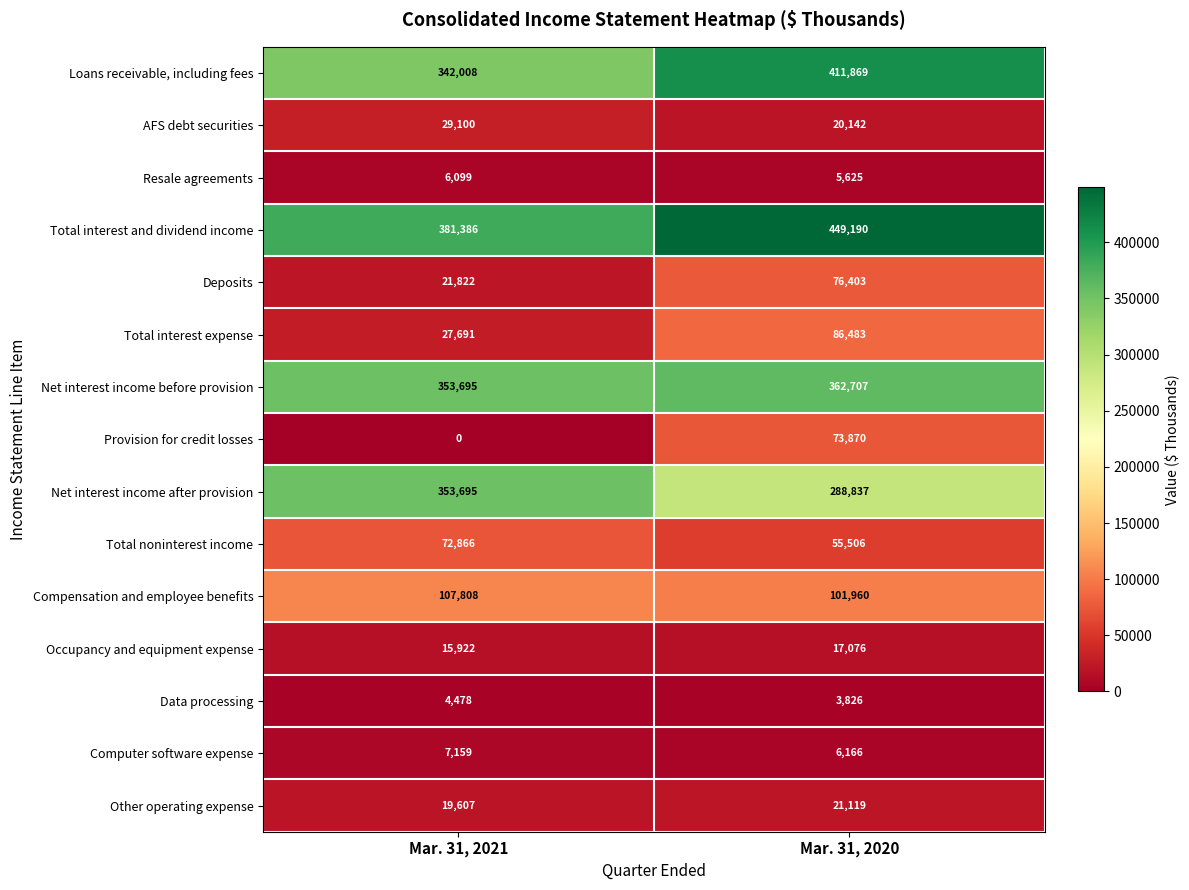

List the series in order of their peak value, highest first.

Total interest and dividend income, Loans receivable, including fees, Net interest income before provision, Net interest income after provision, Compensation and employee benefits, Total interest expense, Deposits, Provision for credit losses, Total noninterest income, AFS debt securities, Other operating expense, Occupancy and equipment expense, Computer software expense, Resale agreements, Data processing